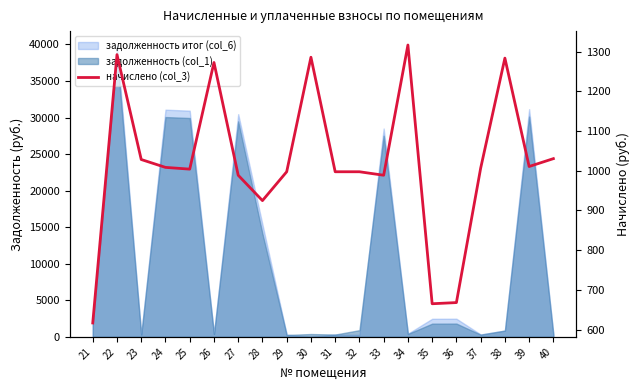

Rank the categories by value from lowest to highest.

21, 35, 36, 28, 27, 33, 29, 31, 32, 25, 37, 24, 39, 23, 40, 26, 38, 30, 22, 34